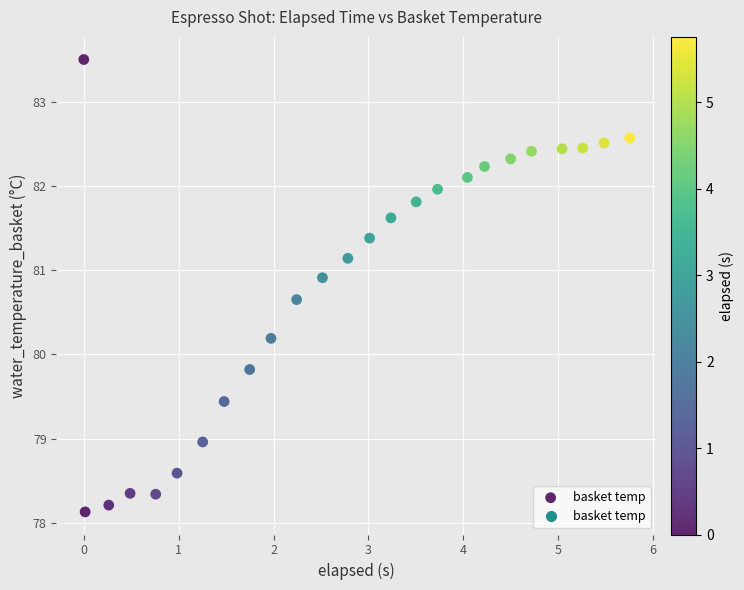

What is the range of X values (max minus min)?

5.8